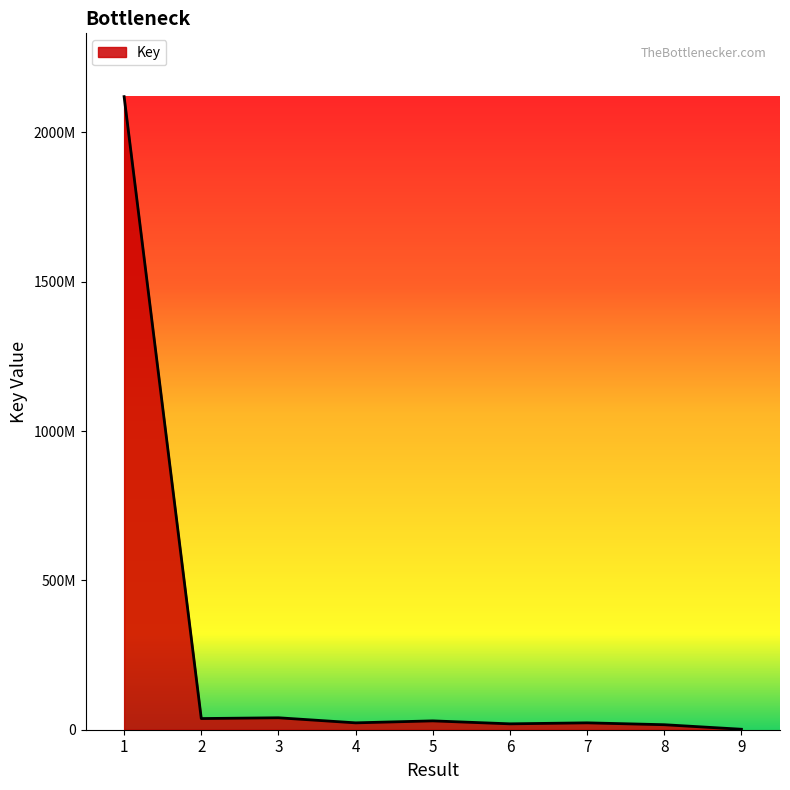

Does the chart have visible grid lines?

No